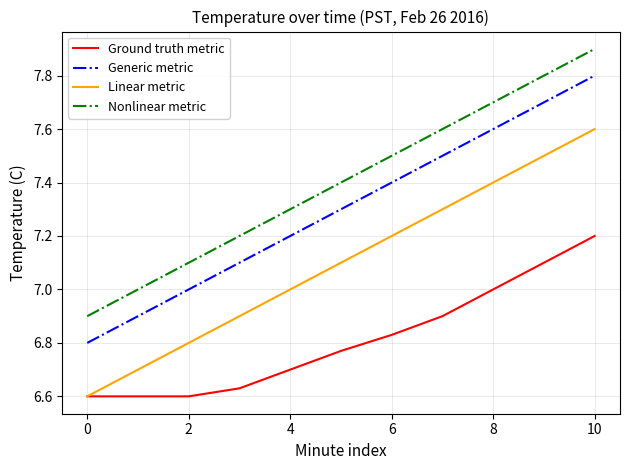

How many distinct data groups are displayed?

4